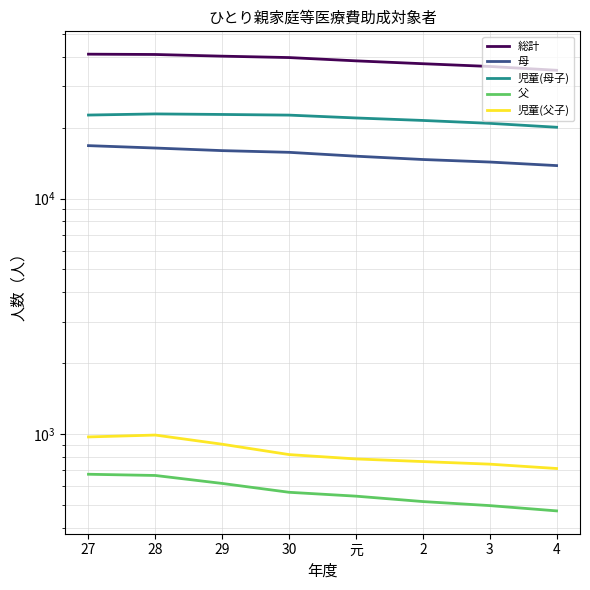

What is the difference between the highest and lowest values at 30?

39154